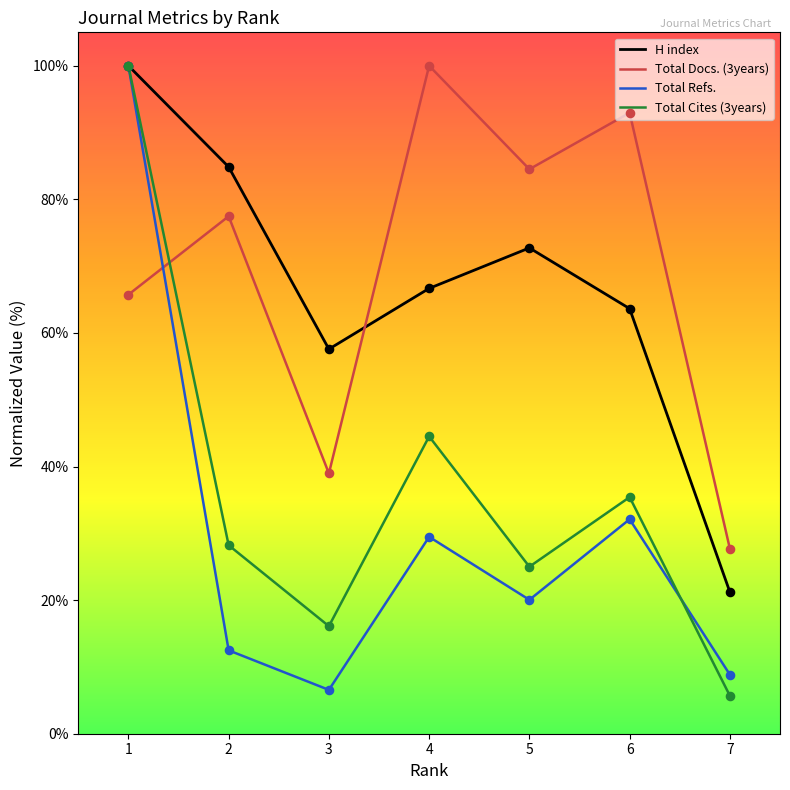

Between 1 and 7, which series saw the biggest shift?

Total Cites (3years)